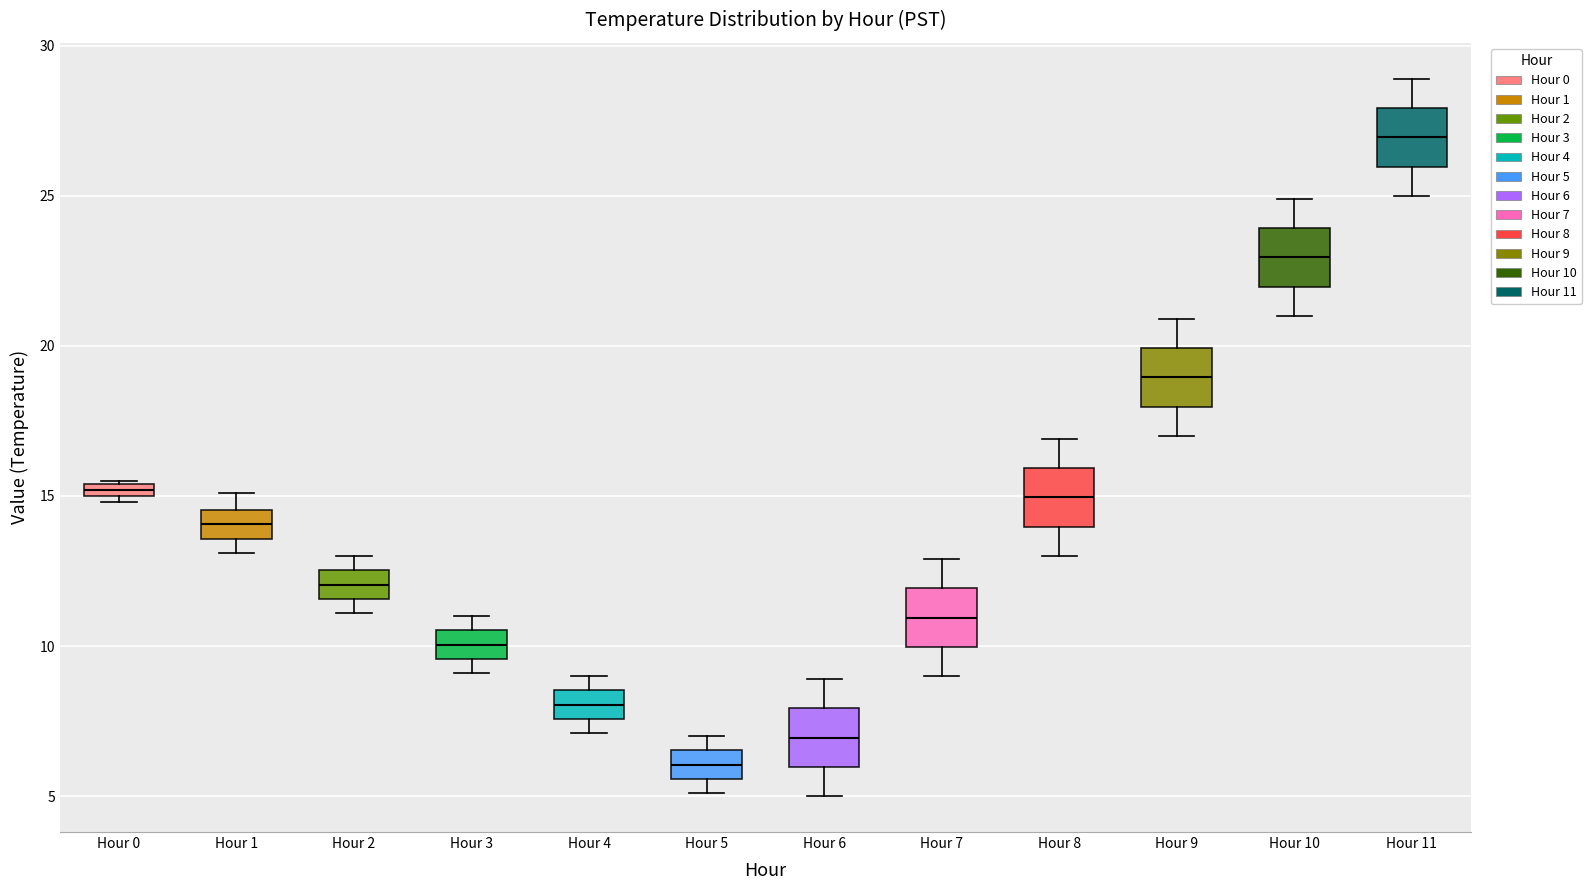

Where does the median line of the box for Hour 4 sit on the y-axis? The values are not printed on the chart, so give them approximately, as read against the axis.

8.0